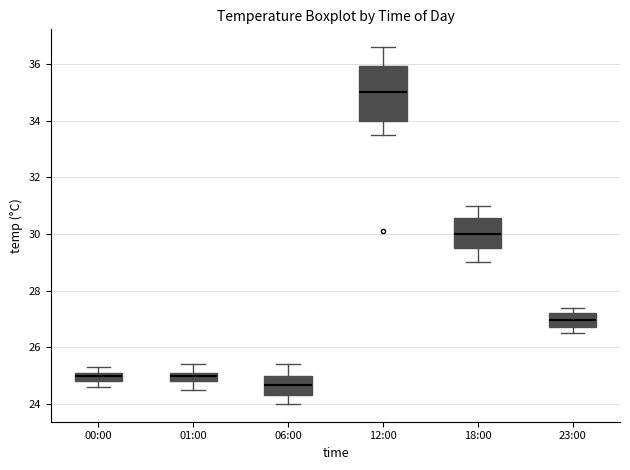

Reading left to right, read every box against the y-axis: the position of its median line, the range the box covers, and the ends of its whiskers. The values are not printed on the chart, so give them approximately, as read against the axis.

00:00: median 25.0, box 24.8 to 25.2, whiskers 24.6 to 25.4
01:00: median 25.0, box 24.8 to 25.2, whiskers 24.6 to 25.4
06:00: median 24.6, box 24.4 to 25.0, whiskers 24.0 to 25.4
12:00: median 35.0, box 34.0 to 36.0, whiskers 33.6 to 36.6
18:00: median 30.0, box 29.6 to 30.6, whiskers 29.0 to 31.0
23:00: median 27.0, box 26.8 to 27.2, whiskers 26.6 to 27.4